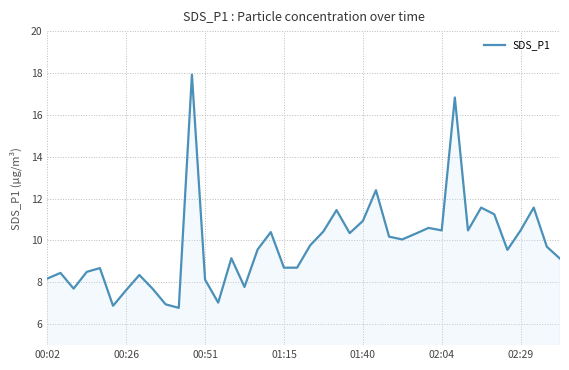

What is the smallest value displayed?

6.8